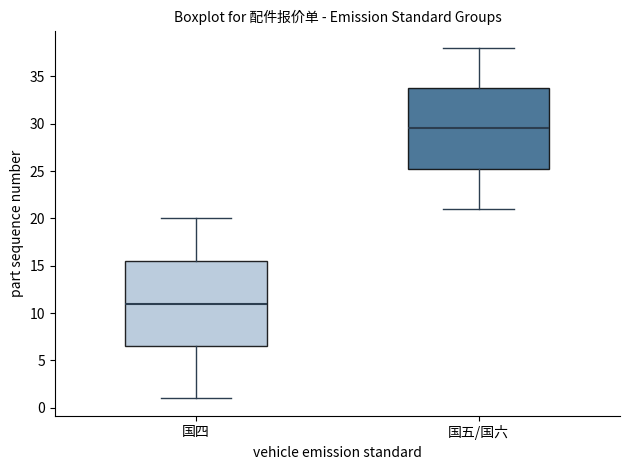

Which box's median line is the lowest?

国四